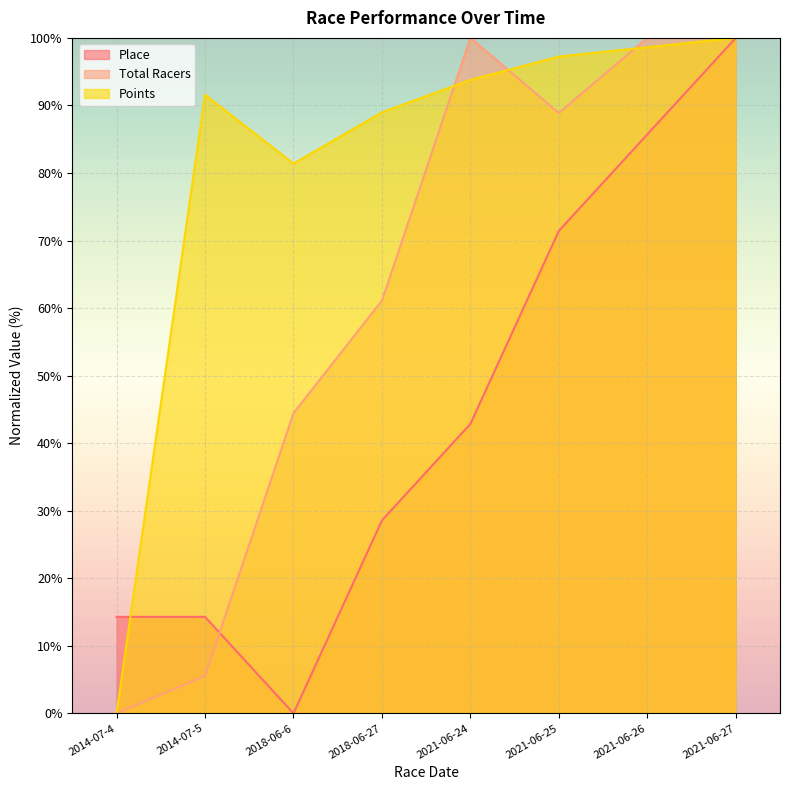

In Place, how many points are lower than both neighbors (excluding endpoints)?

1